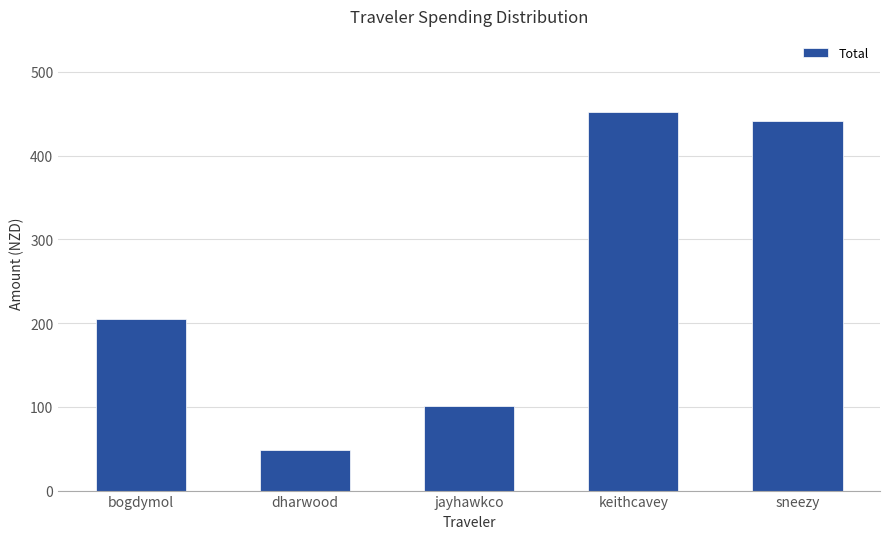

Reading right to left, what are all the values shown in this chart?

sneezy=441.1	keithcavey=452.6	jayhawkco=100.5	dharwood=48.8	bogdymol=204.8